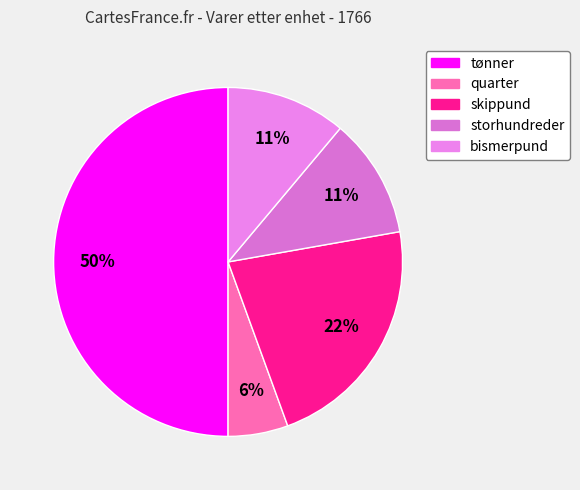

Count the number of slices in the pie.

5